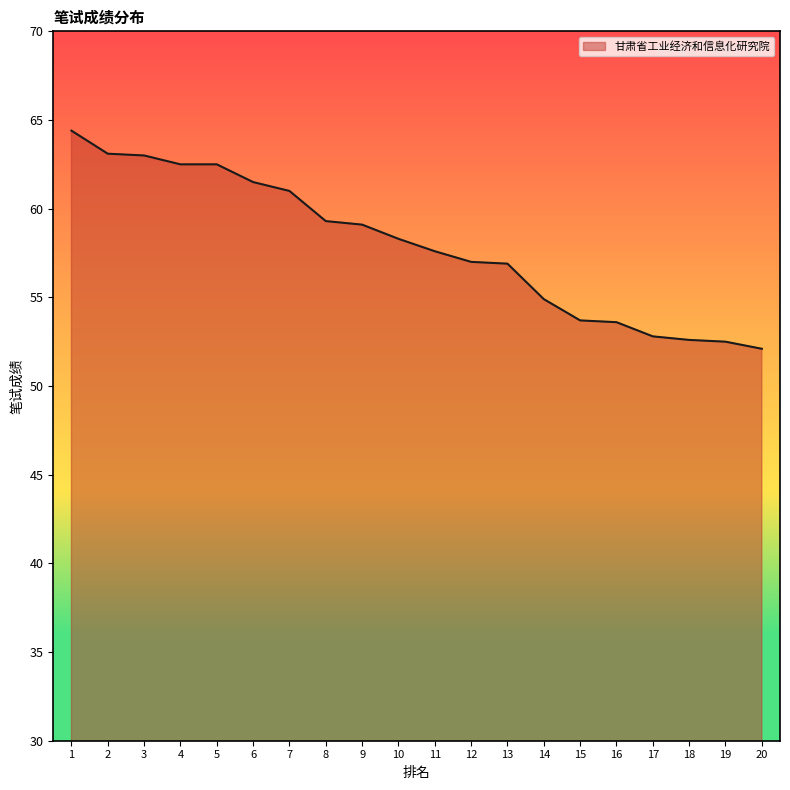

The chart shows a value of 63.1 at 2. True or false?

True